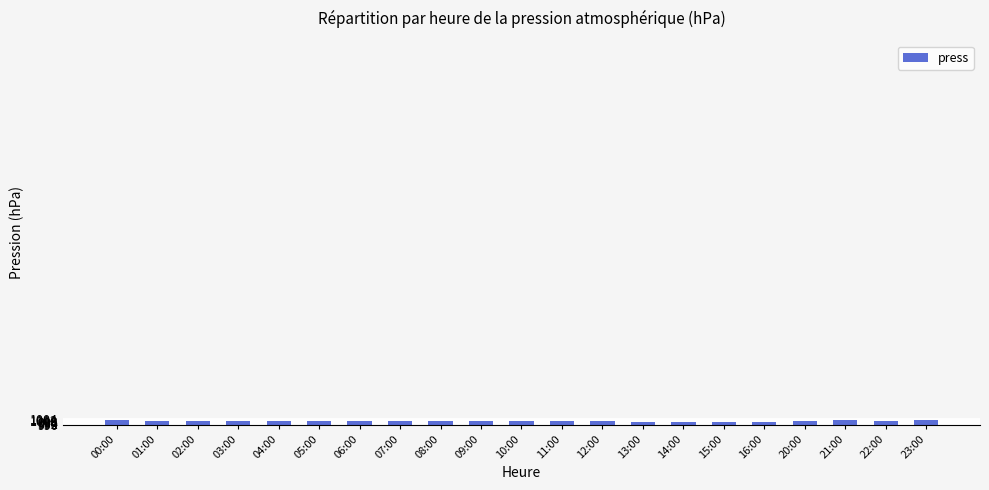

Reading left to right, transcribe all the data shown in this chart.

00:00=11.0	01:00=10.0	02:00=9.5	03:00=9.0	04:00=9.0	05:00=9.0	06:00=10.0	07:00=10.0	08:00=10.0	09:00=10.0	10:00=10.5	11:00=10.0	12:00=9.0	13:00=6.0	14:00=7.0	15:00=6.0	16:00=6.0	20:00=10.0	21:00=11.0	22:00=10.0	23:00=11.0